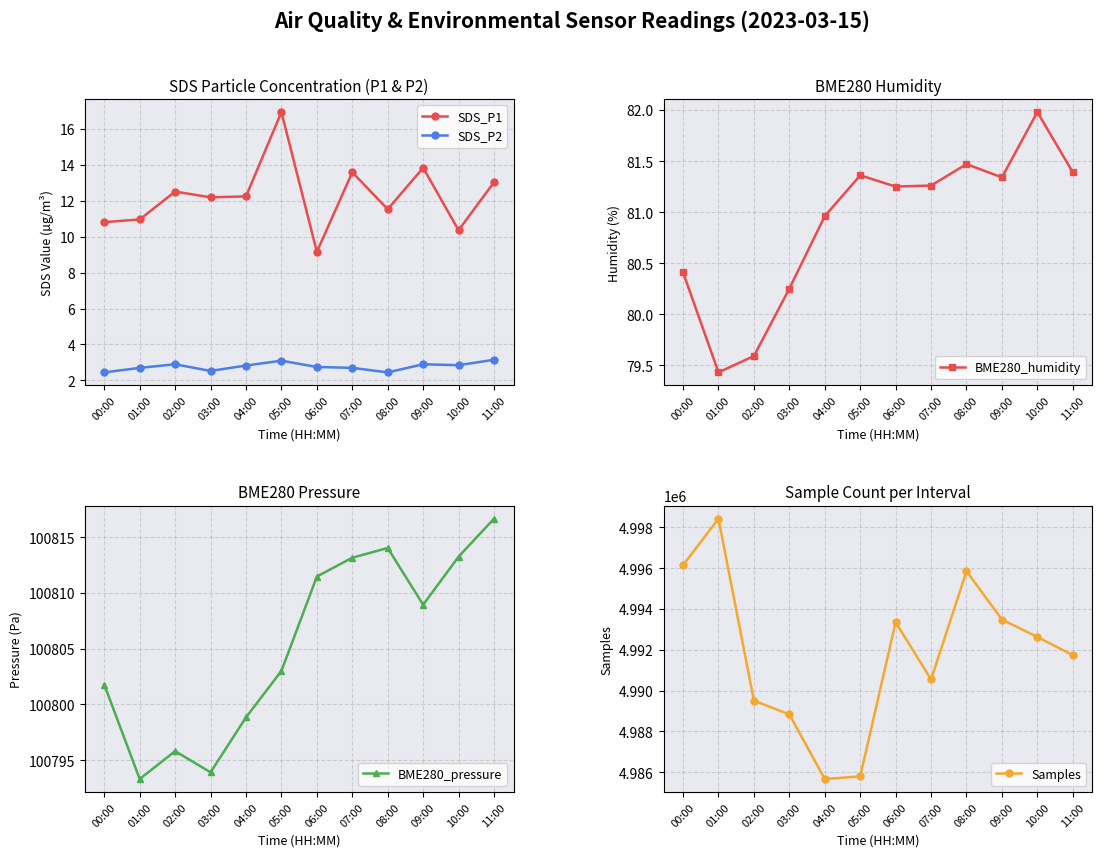

Rank the series by their maximum value, from highest to lowest.

Samples, BME280_pressure, BME280_humidity, SDS_P1, SDS_P2